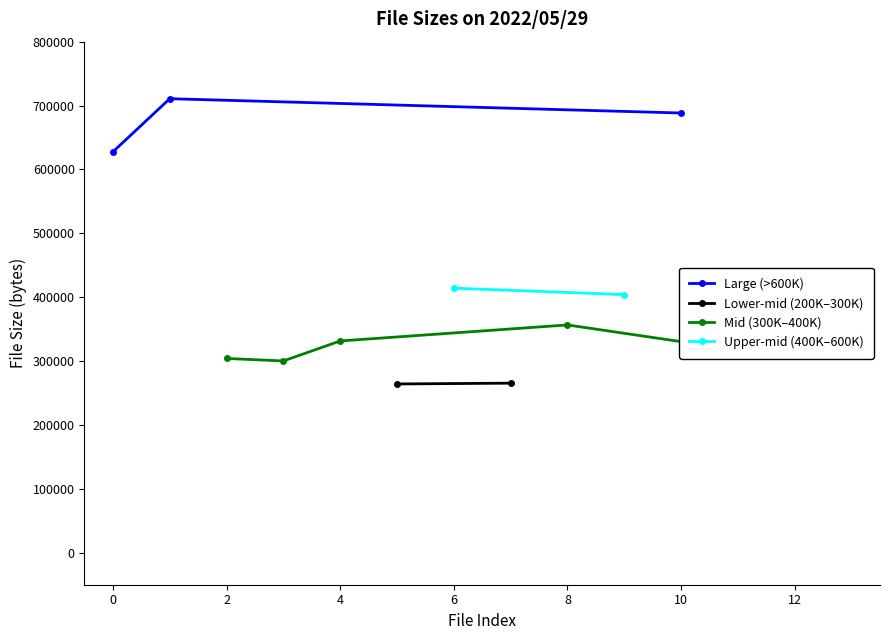

True or false: Large (>600K) has a value of 954336 at 0.

False